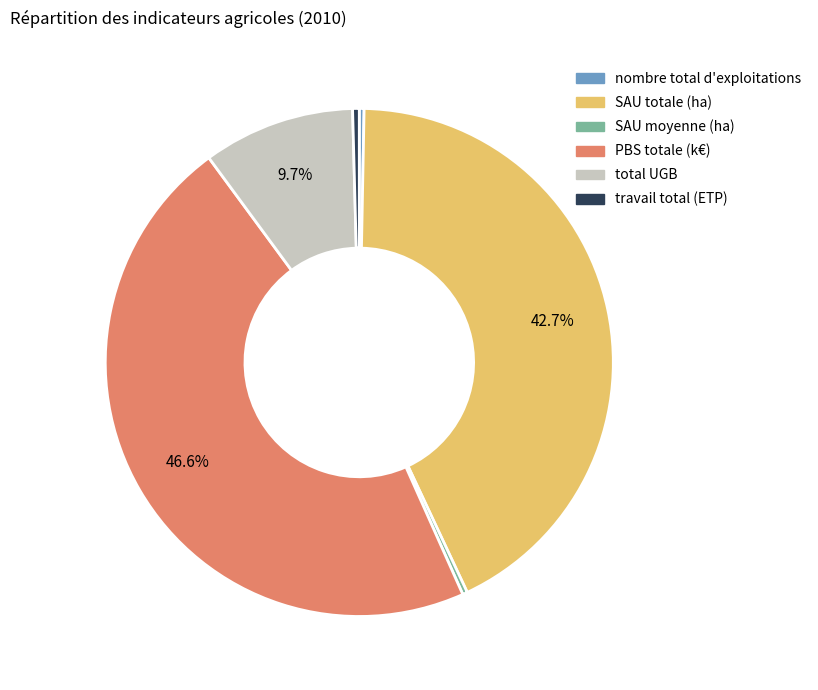

To the nearest percent, what is the difference between the PBS totale (k€) and SAU moyenne (ha) slice percentages?

46%